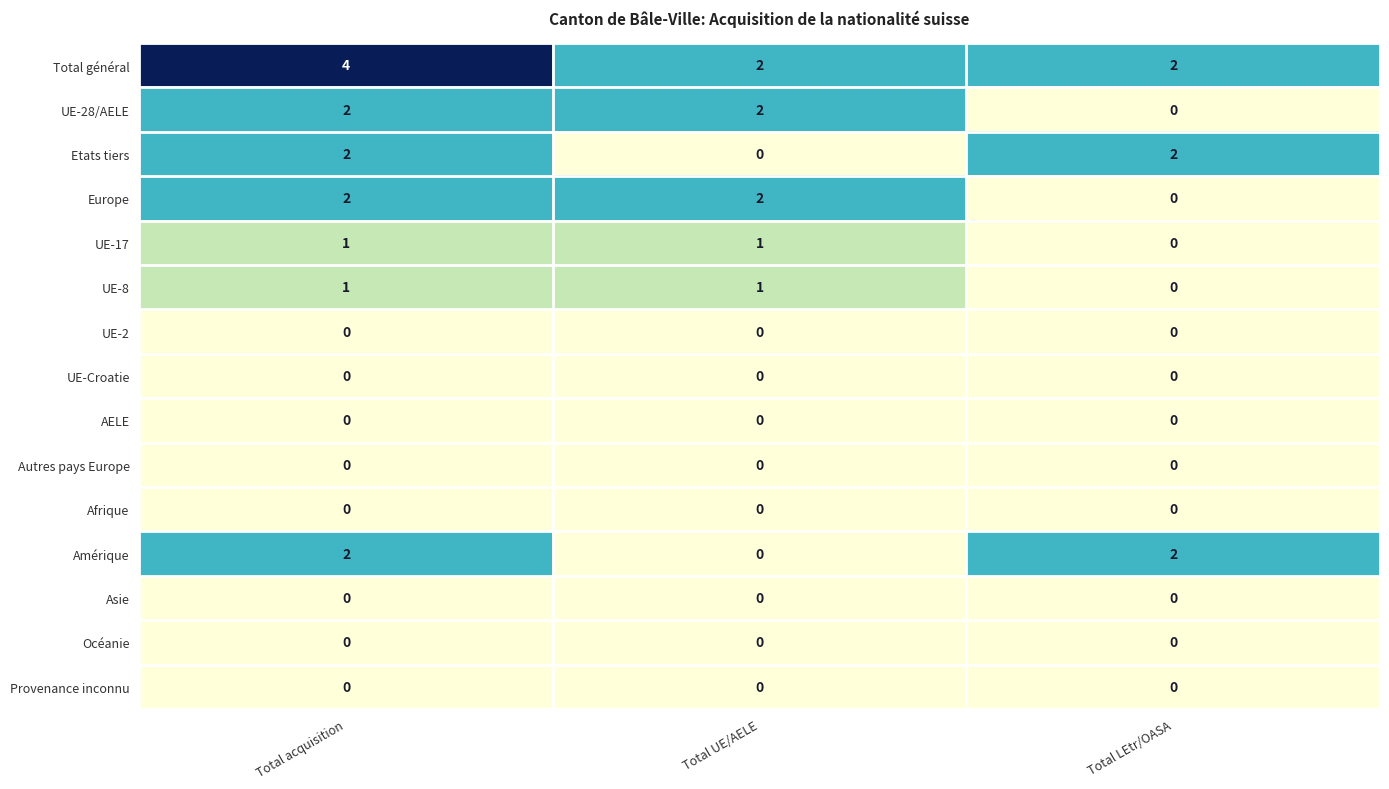

Which label corresponds to the largest value in the chart?

Total acquisition